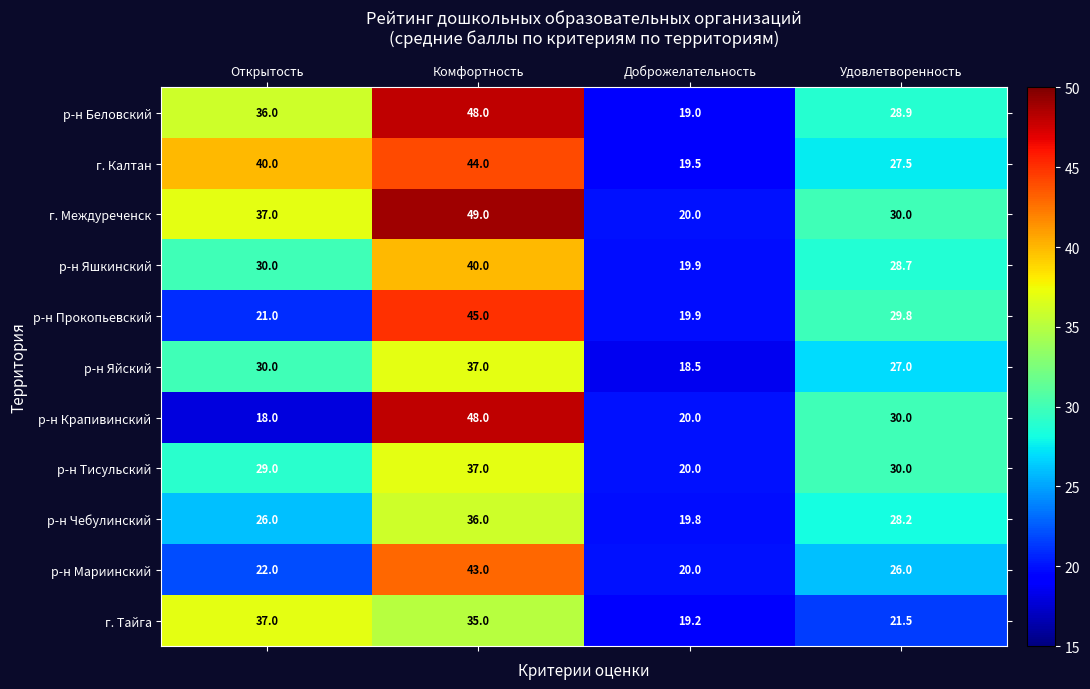

Rank the categories by р-н Беловский value from highest to lowest.

Комфортность, Открытость, Удовлетворенность, Доброжелательность